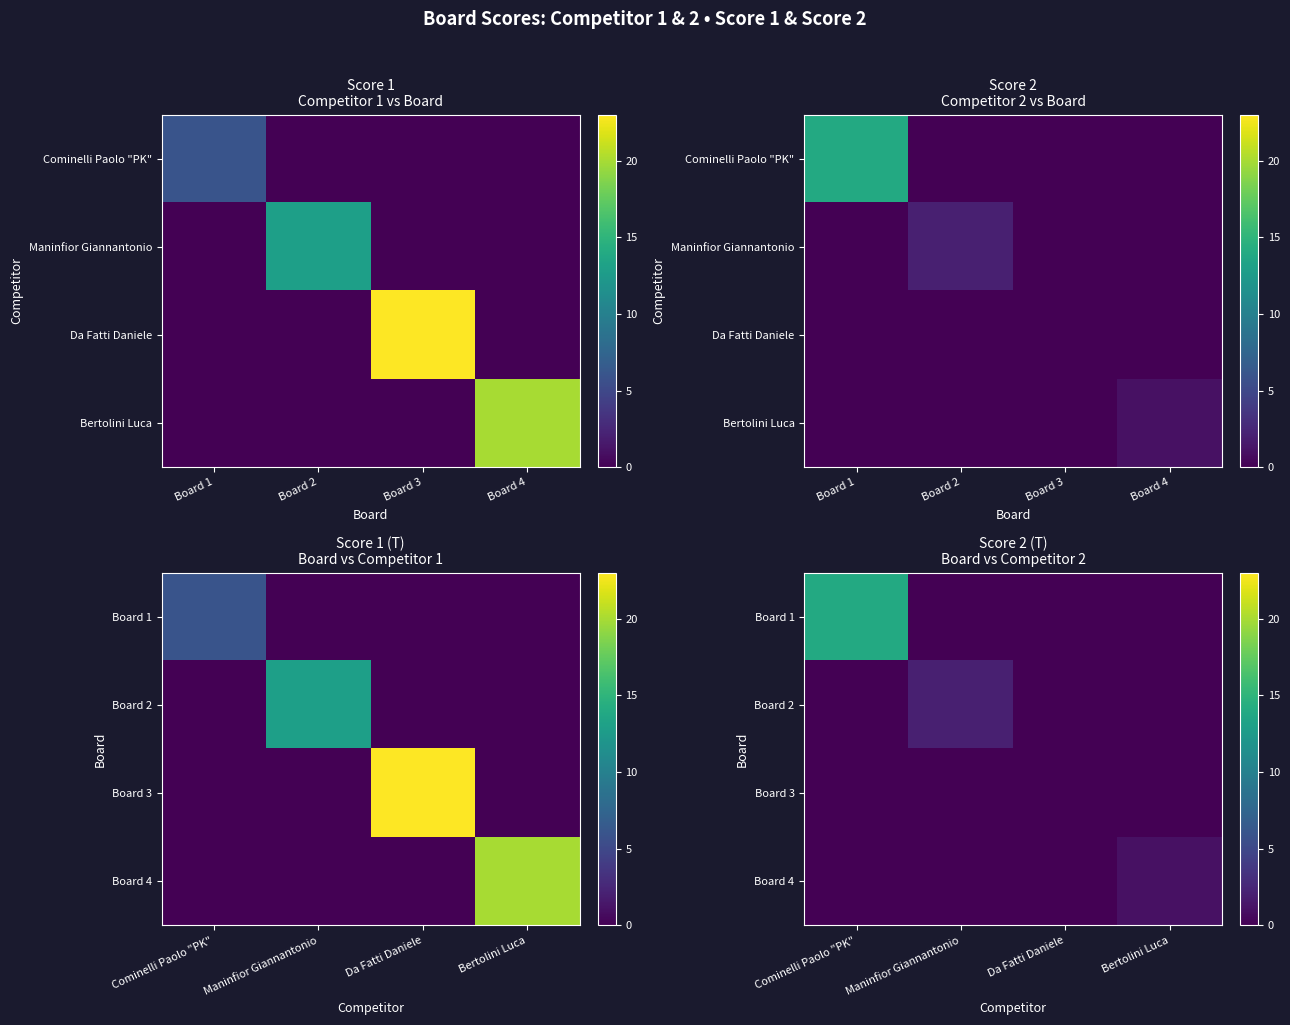

The Board 2 series shows 0 at Bertolini Luca. True or false?

True